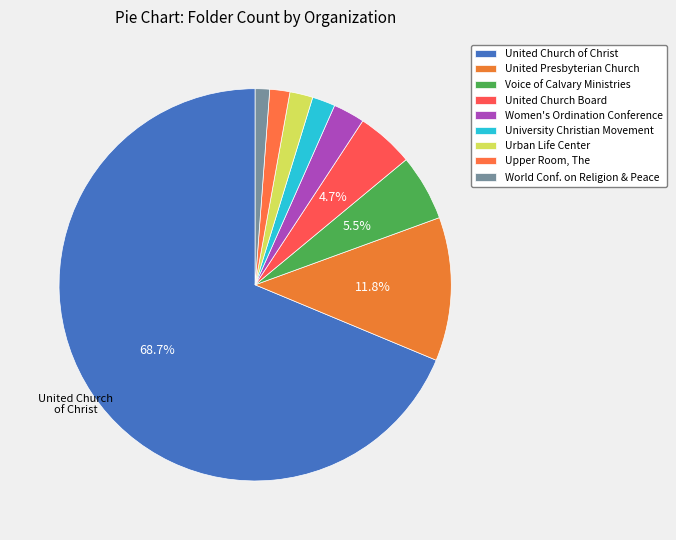

How many segments does this pie chart have?

9